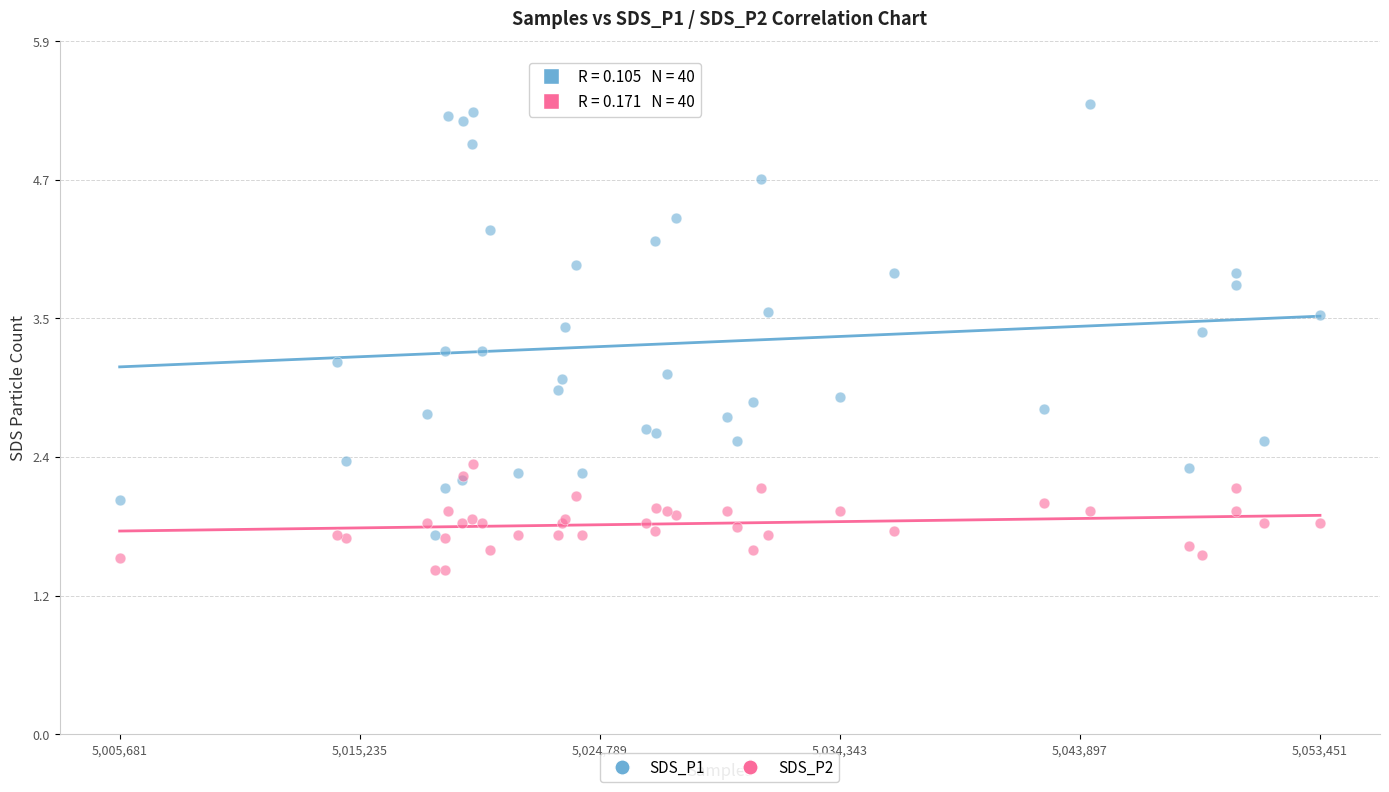

What are all the series names shown in the legend?

SDS_P1, SDS_P2